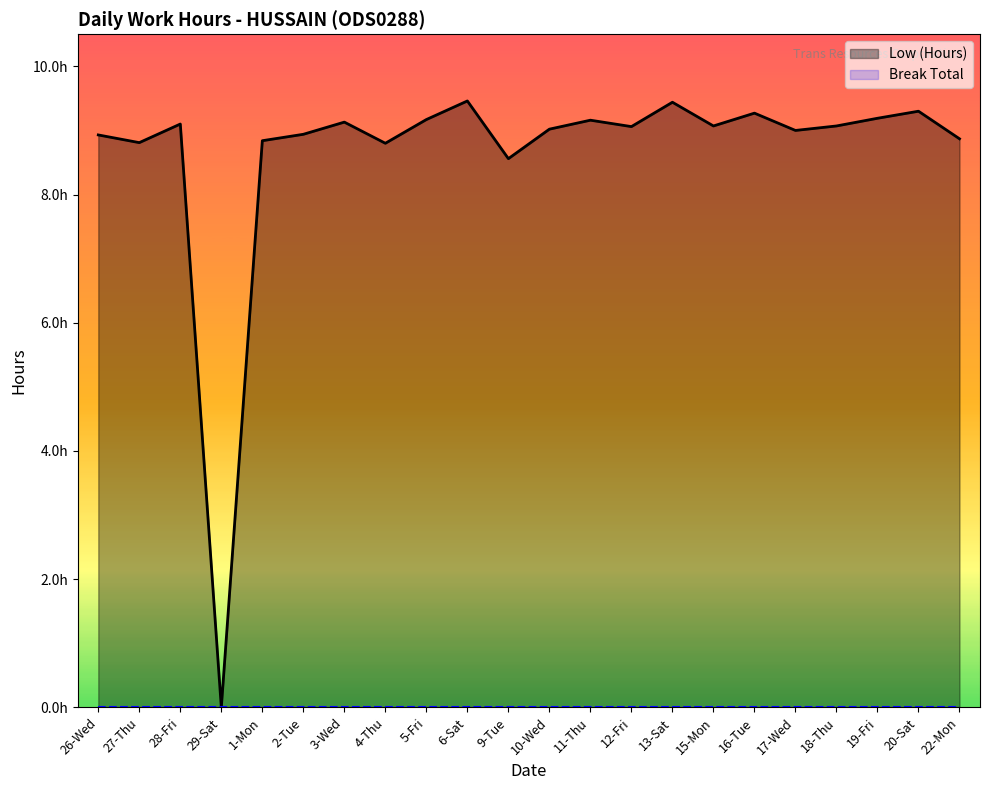

At which category does Low (Hours) reach its first local peak?

28-Fri